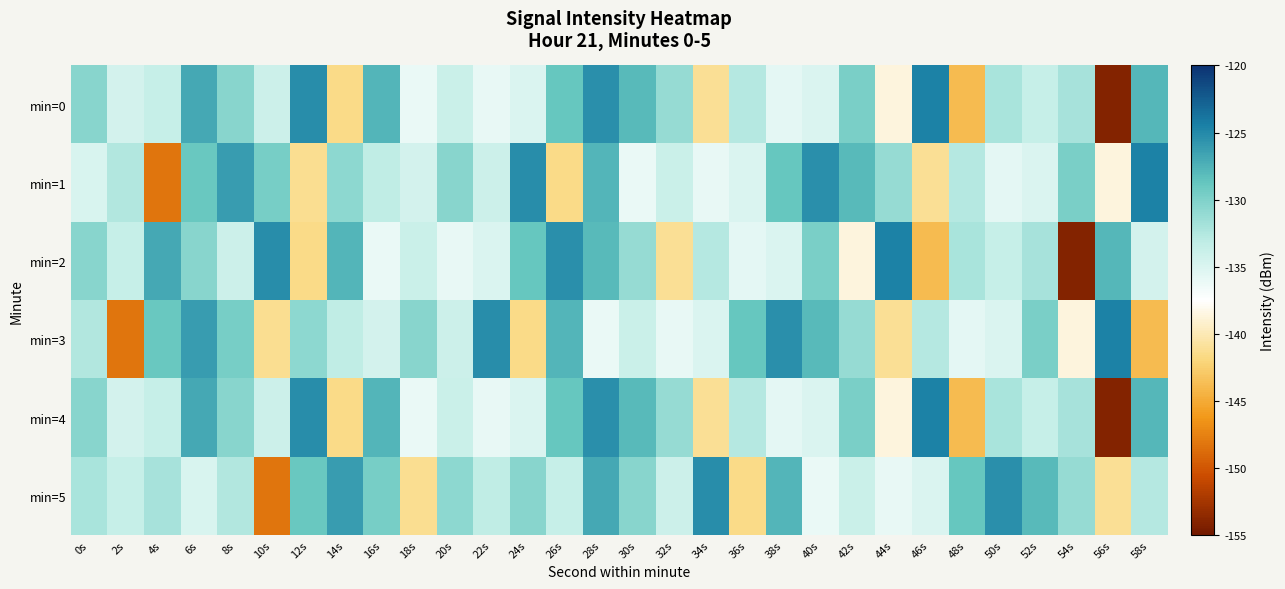

Reading left to right, list all the values displayed in this chart.

min=0: 0s=-130.4	2s=-134.5	4s=-133.6	6s=-126.9	8s=-130.4	10s=-134.1	12s=-125.3	14s=-141.5	16s=-127.7	18s=-136.1	20s=-133.9	22s=-135.9	24s=-134.9	26s=-128.9	28s=-125.4	30s=-128.0	32s=-131.2	34s=-141.1	36s=-132.6	38s=-135.7	40s=-134.9	42s=-129.8	44s=-138.6	46s=-124.5	48s=-143.9	50s=-132.0	52s=-133.6	54s=-131.9	56s=-154.1	58s=-127.9
min=1: 0s=-134.8	2s=-132.6	4s=-148.3	6s=-128.9	8s=-126.3	10s=-129.6	12s=-141.3	14s=-130.7	16s=-133.1	18s=-134.5	20s=-130.4	22s=-134.1	24s=-125.3	26s=-141.5	28s=-127.7	30s=-136.1	32s=-133.9	34s=-135.9	36s=-134.9	38s=-128.9	40s=-125.4	42s=-128.0	44s=-131.2	46s=-141.1	48s=-132.6	50s=-135.7	52s=-134.9	54s=-129.8	56s=-138.6	58s=-124.5
min=2: 0s=-130.4	2s=-133.6	4s=-126.9	6s=-130.4	8s=-134.1	10s=-125.3	12s=-141.5	14s=-127.7	16s=-136.1	18s=-133.9	20s=-135.9	22s=-134.9	24s=-128.9	26s=-125.4	28s=-128.0	30s=-131.2	32s=-141.1	34s=-132.6	36s=-135.7	38s=-134.9	40s=-129.8	42s=-138.6	44s=-124.5	46s=-143.9	48s=-132.0	50s=-133.6	52s=-131.9	54s=-154.1	56s=-127.9	58s=-134.5
min=3: 0s=-132.6	2s=-148.3	4s=-128.9	6s=-126.3	8s=-129.6	10s=-141.3	12s=-130.7	14s=-133.1	16s=-134.5	18s=-130.4	20s=-134.1	22s=-125.3	24s=-141.5	26s=-127.7	28s=-136.1	30s=-133.9	32s=-135.9	34s=-134.9	36s=-128.9	38s=-125.4	40s=-128.0	42s=-131.2	44s=-141.1	46s=-132.6	48s=-135.7	50s=-134.9	52s=-129.8	54s=-138.6	56s=-124.5	58s=-143.9
min=4: 0s=-130.4	2s=-134.5	4s=-133.6	6s=-126.9	8s=-130.4	10s=-134.1	12s=-125.3	14s=-141.5	16s=-127.7	18s=-136.1	20s=-133.9	22s=-135.9	24s=-134.9	26s=-128.9	28s=-125.4	30s=-128.0	32s=-131.2	34s=-141.1	36s=-132.6	38s=-135.7	40s=-134.9	42s=-129.8	44s=-138.6	46s=-124.5	48s=-143.9	50s=-132.0	52s=-133.6	54s=-131.9	56s=-154.1	58s=-127.9
min=5: 0s=-132.0	2s=-133.6	4s=-131.9	6s=-134.8	8s=-132.6	10s=-148.3	12s=-128.9	14s=-126.3	16s=-129.6	18s=-141.3	20s=-130.7	22s=-133.1	24s=-130.4	26s=-133.6	28s=-126.9	30s=-130.4	32s=-134.1	34s=-125.3	36s=-141.5	38s=-127.7	40s=-136.1	42s=-133.9	44s=-135.9	46s=-134.9	48s=-128.9	50s=-125.4	52s=-128.0	54s=-131.2	56s=-141.1	58s=-132.6